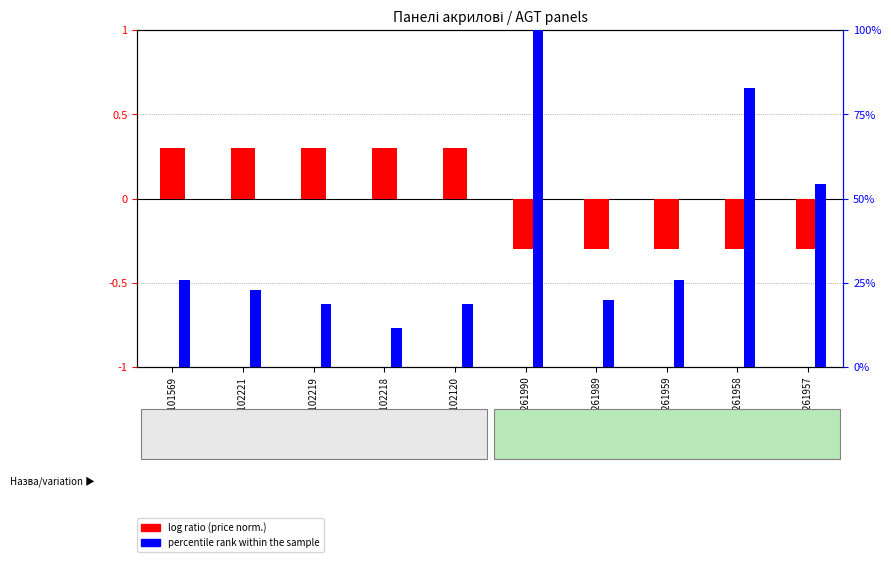

What is the value of the percentile rank within the sample bar at the 8th from the left?

0.3